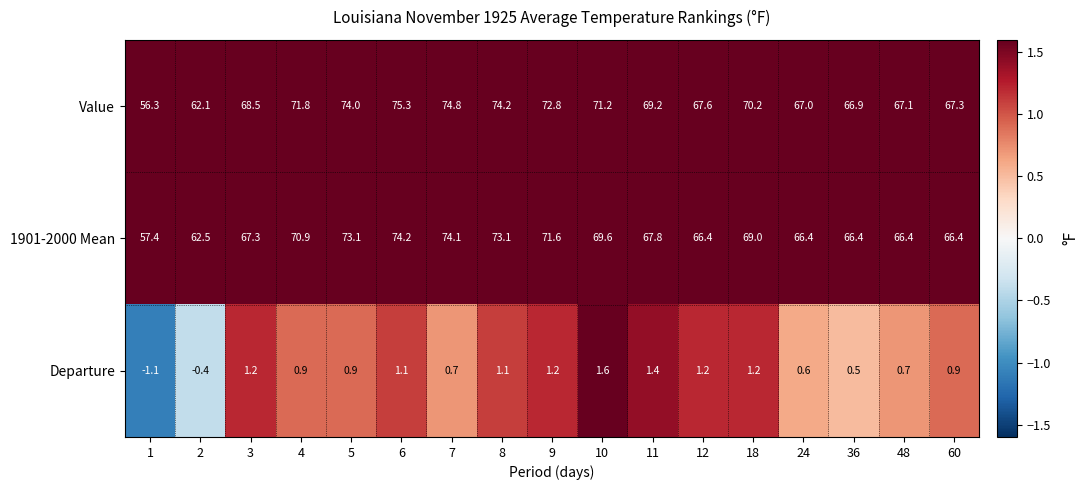

What is the sum of all Value values?

1176.3